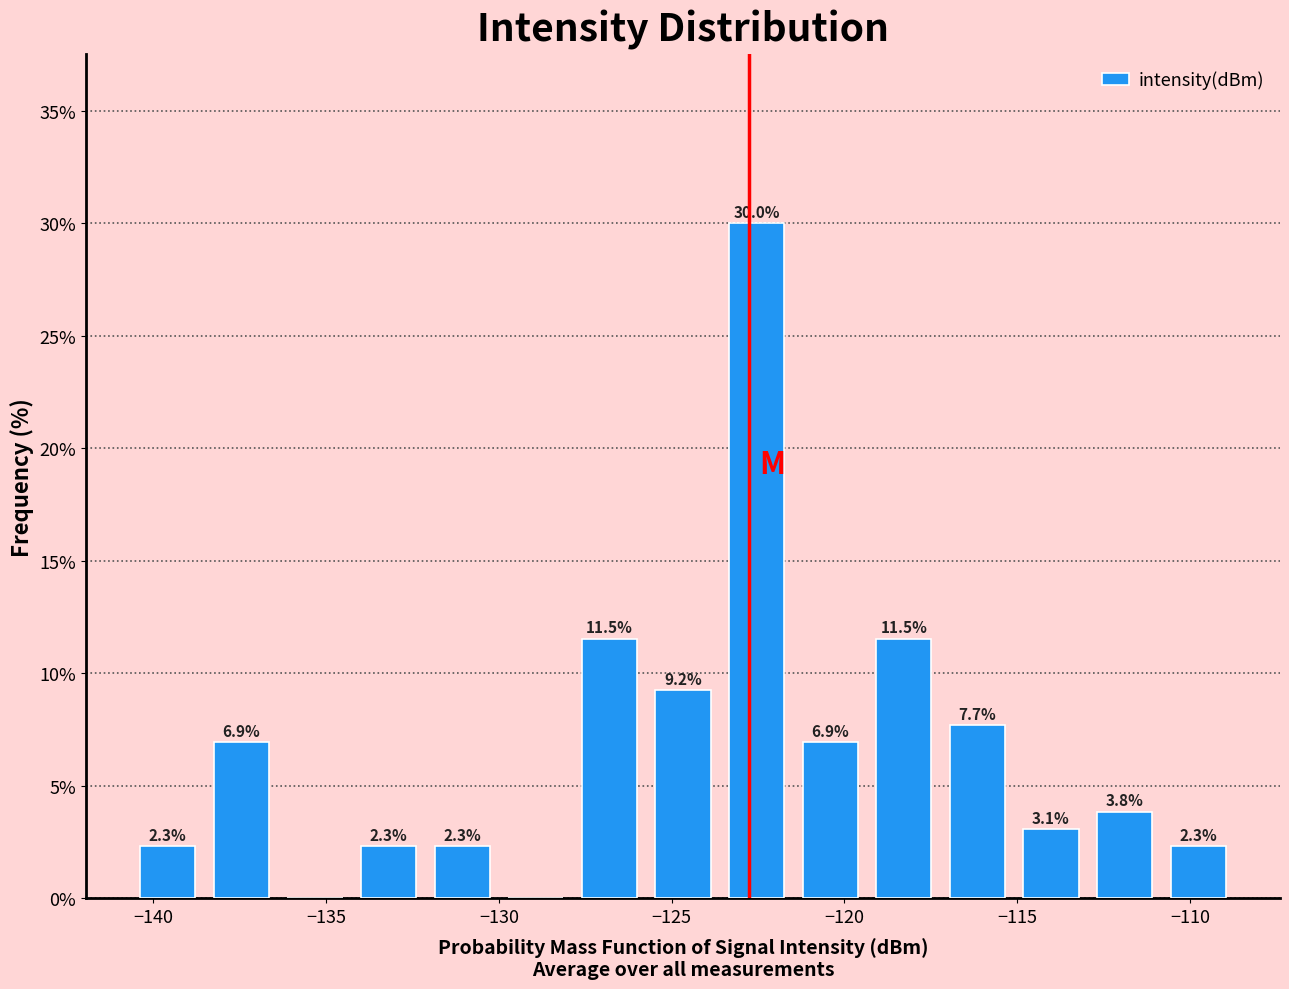

Which range on the x-axis has the tallest bar?

-123.5 to -121.5